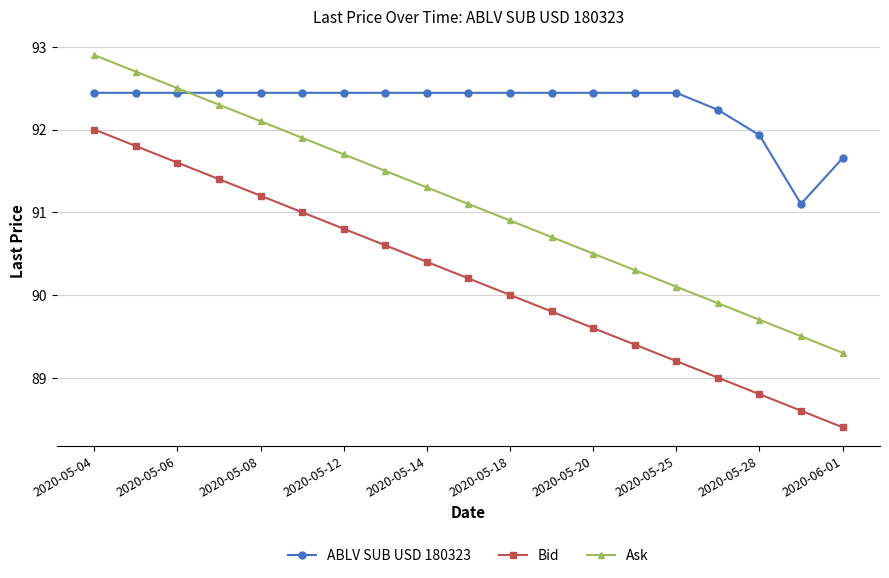

What is the sum of all Bid values?

1713.8